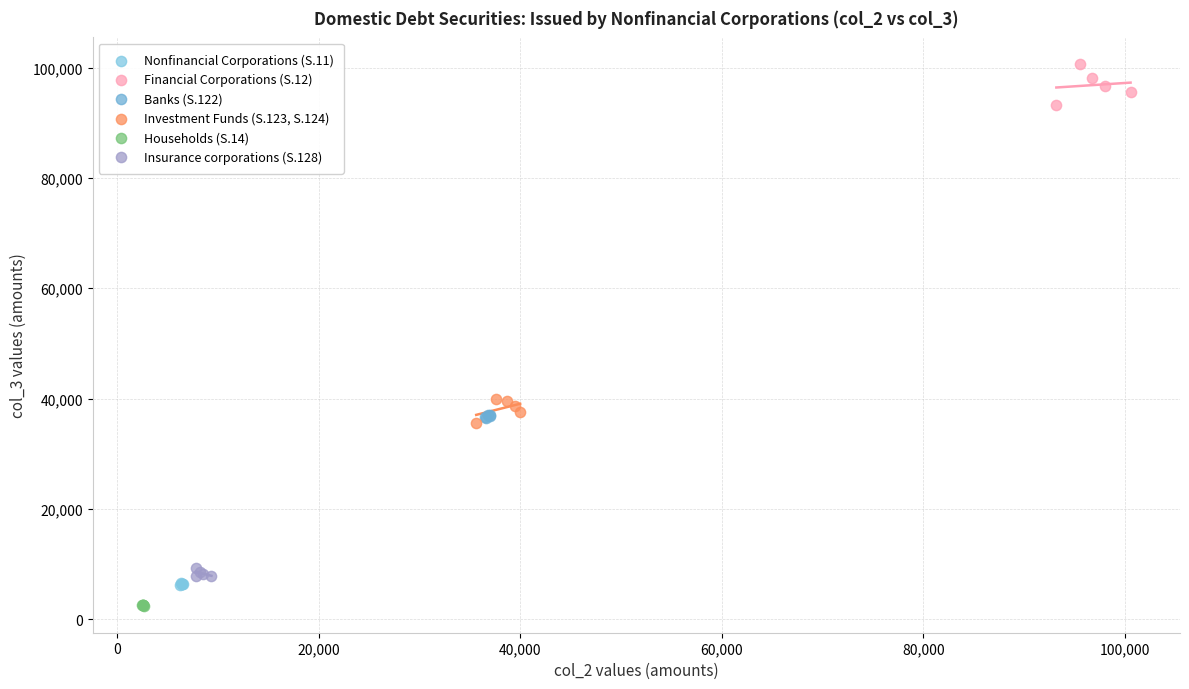

Which series reaches the maximum Y coordinate?

Financial Corporations (S.12)